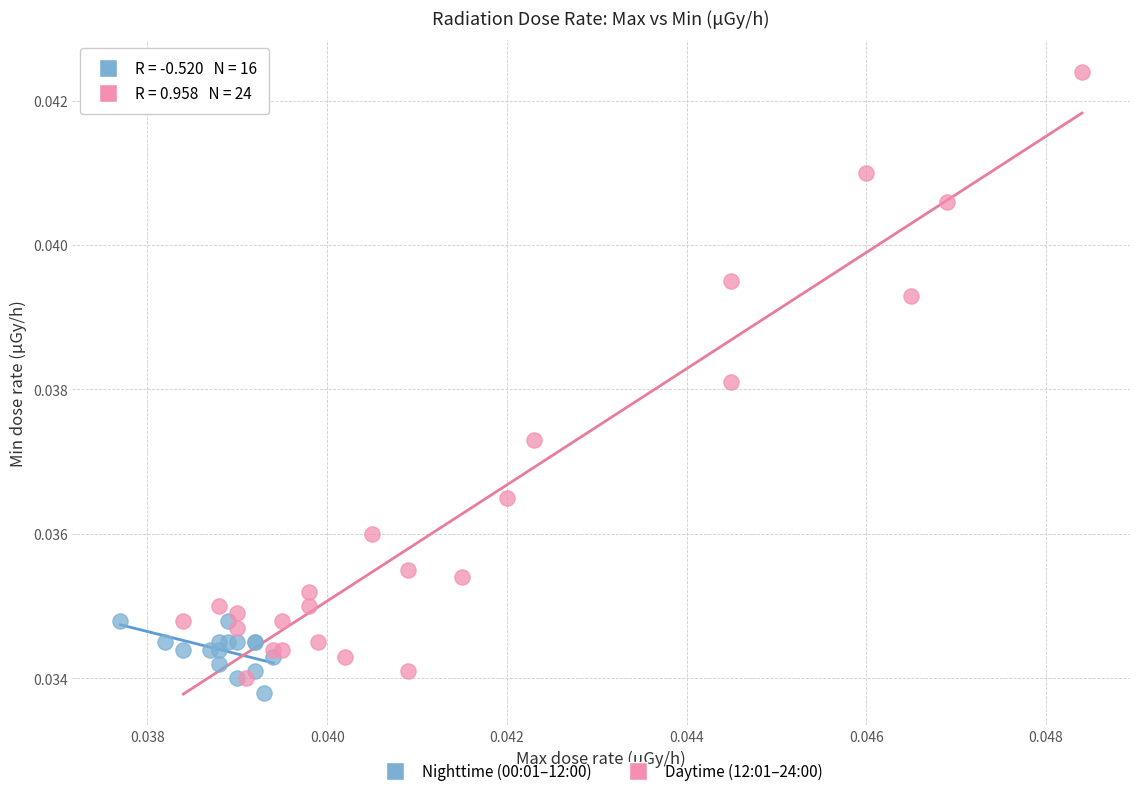

What are all the series names shown in the legend?

Nighttime (00:01–12:00), Daytime (12:01–24:00)